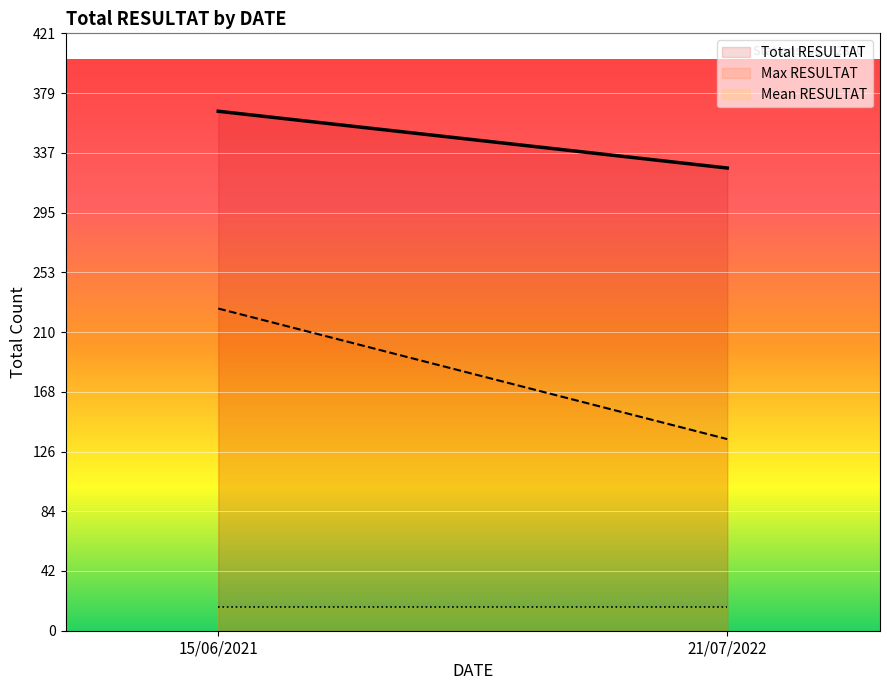

At 21/07/2022, list the series in order from largest to smallest.

Total RESULTAT, Max RESULTAT, Mean RESULTAT